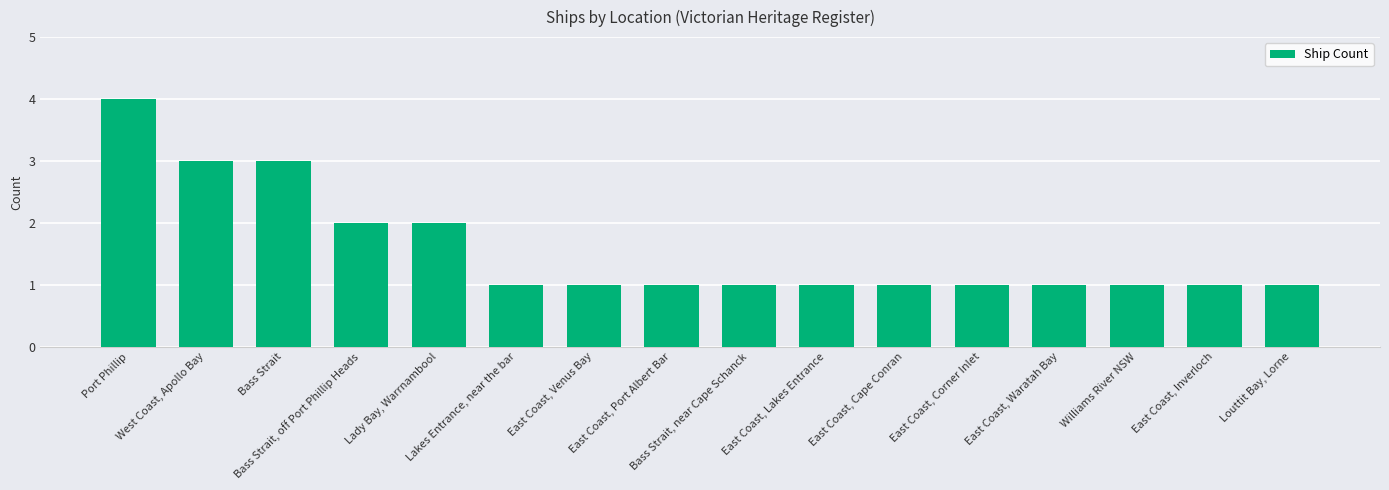

What is the value of the 1st bar from the left?

4